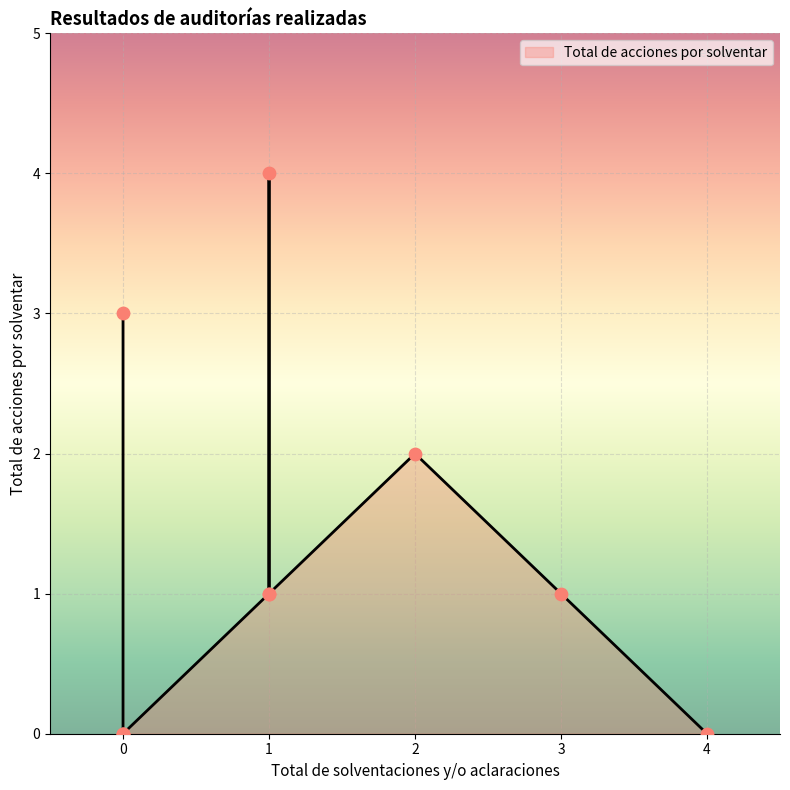

What is the ratio of the value at 2 to the value at 1?

0.5